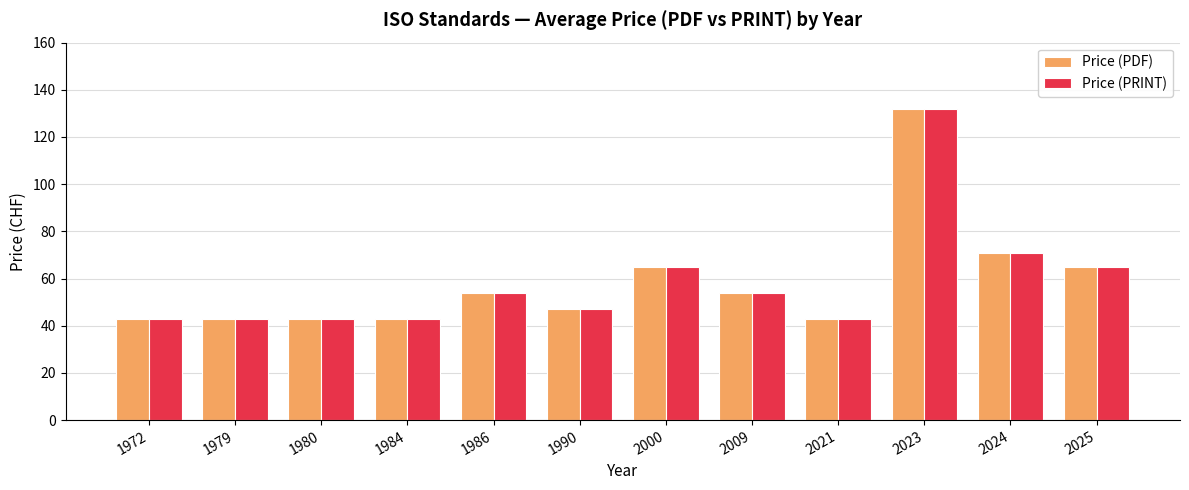

What is the maximum value shown in the chart?

132.0